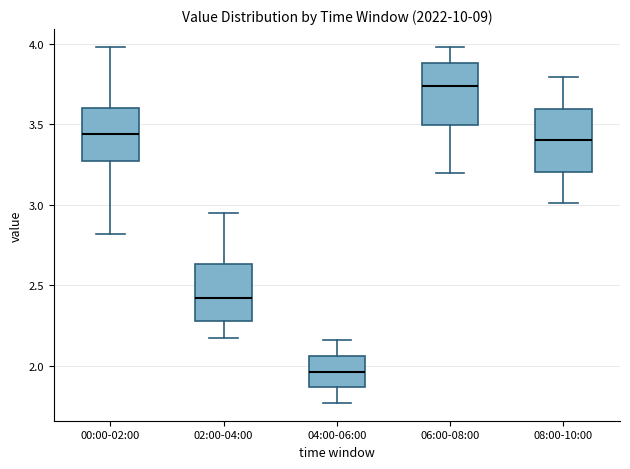

Where is the lower edge of the box for 02:00-04:00 on the y-axis? The values are not printed on the chart, so give them approximately, as read against the axis.

2.30